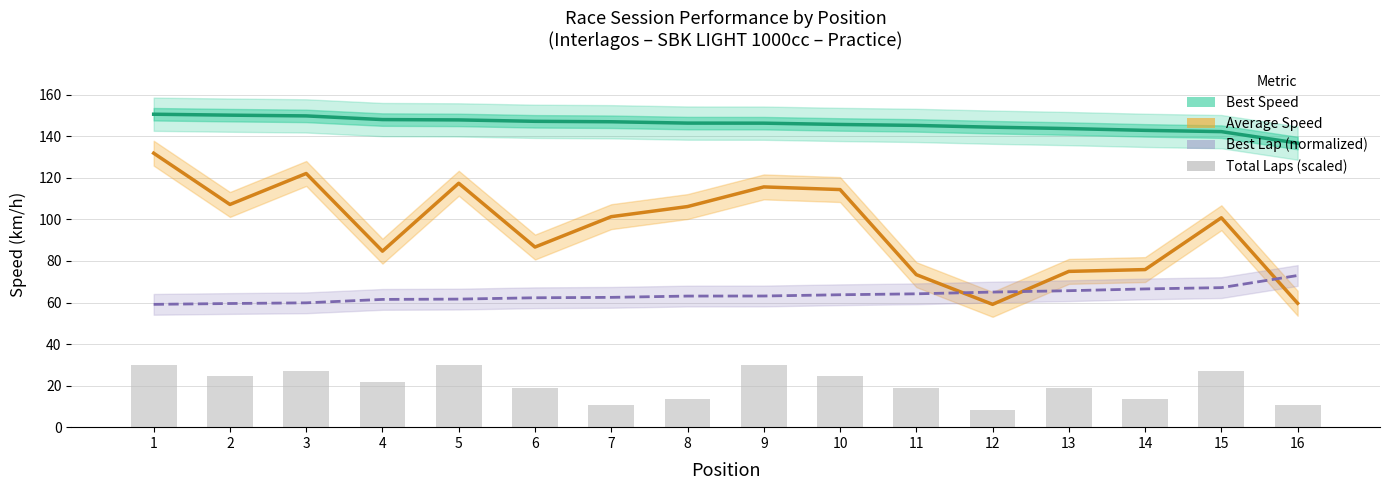

Reading right to left, what are all the values shown in this chart?

Best Speed: 136.7	142.3	142.9	143.7	144.4	145.3	145.7	146.3	146.4	147.0	147.2	147.9	148.1	149.8	150.2	150.6
Average Speed: 59.6	100.8	75.9	75.0	59.1	73.4	114.4	115.7	106.2	101.3	86.7	117.4	84.7	122.1	107.2	131.9
Best Lap (normalized): 73.0	67.2	66.5	65.7	65.0	64.2	63.7	63.1	63.1	62.5	62.3	61.6	61.5	59.9	59.5	59.1
Total Laps (scaled): 10.9	27.3	13.6	19.1	8.2	19.1	24.5	30.0	13.6	10.9	19.1	30.0	21.8	27.3	24.5	30.0